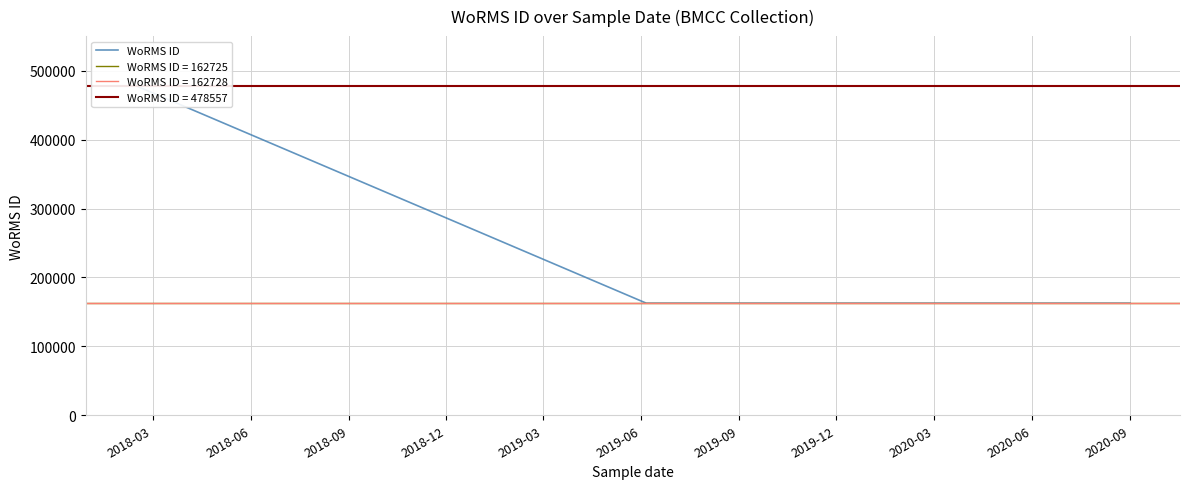

Reading right to left, list all the values displayed in this chart.

162725	162728	162728	162725	162725	162728	162728	162728	478557